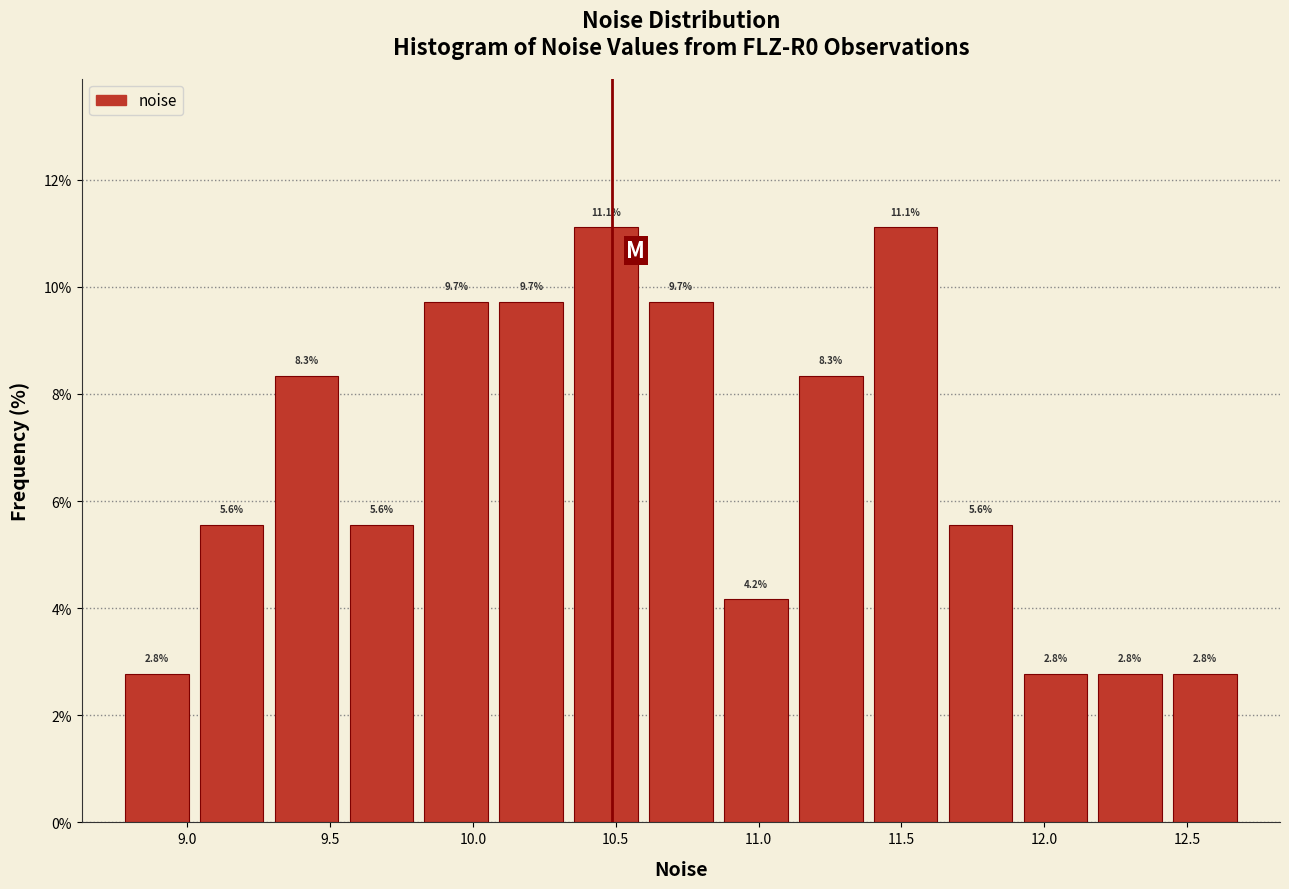

How tall is the bar that spans 11.65 to 11.90 on the x-axis? The bar edges are not printed on the chart, so give them approximately, as read against the axis.

5.6